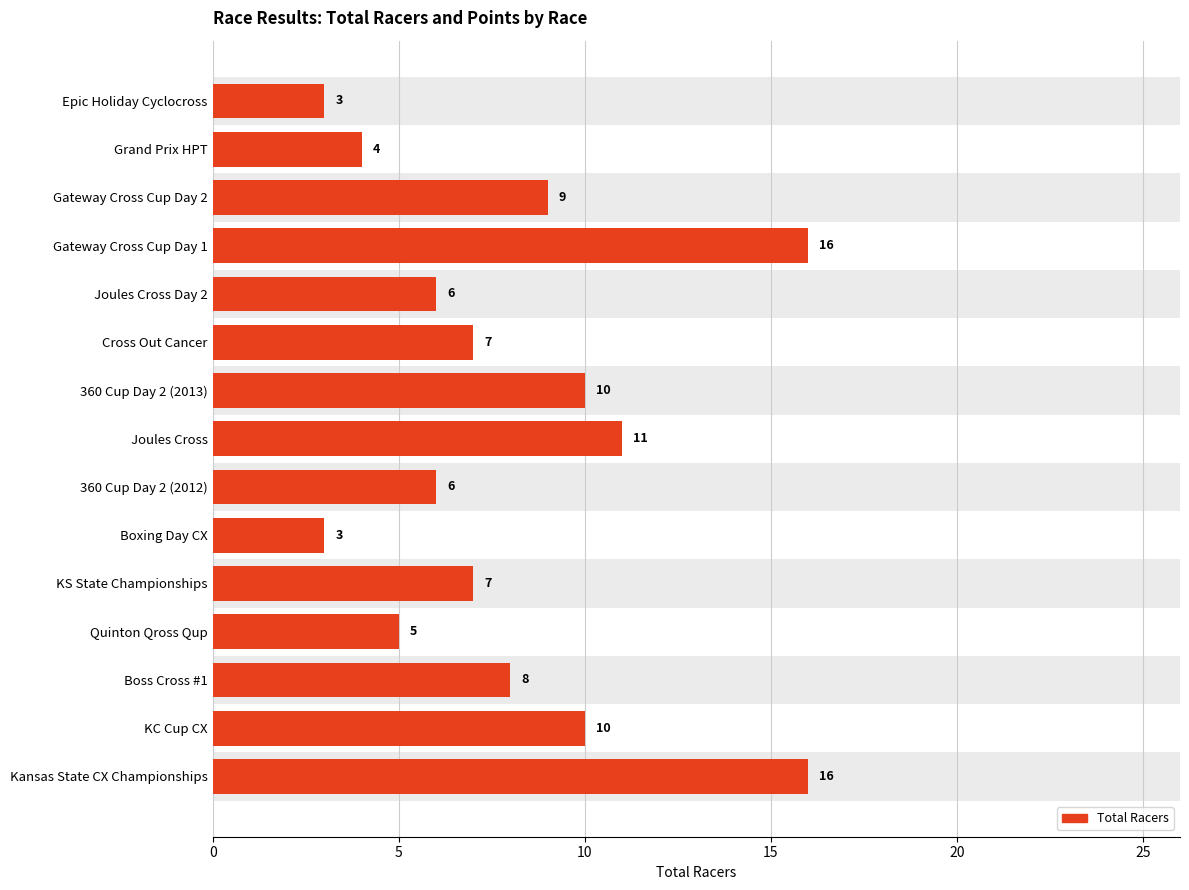

Between Cross Out Cancer and Gateway Cross Cup Day 1, which is larger?

Gateway Cross Cup Day 1